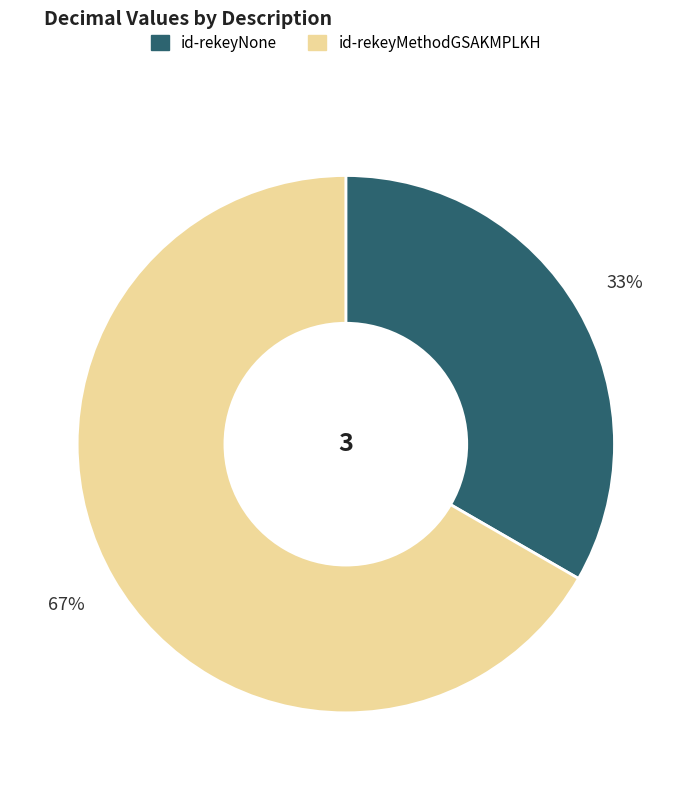

Does id-rekeyNone account for over 50% of the chart?

No